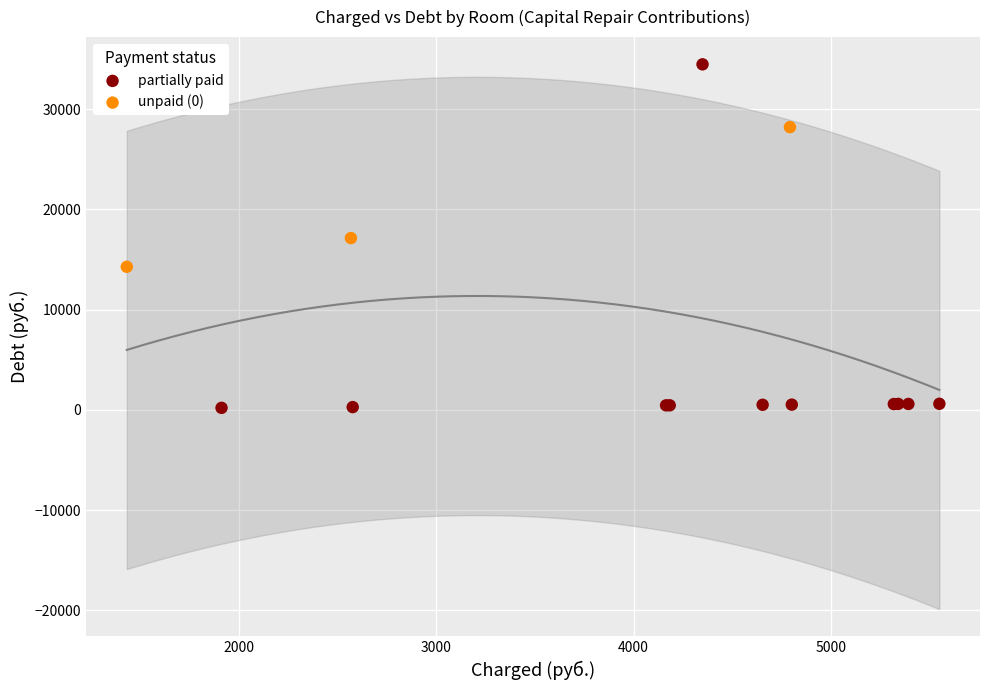

Which series has the largest Y range (max minus min)?

partially paid